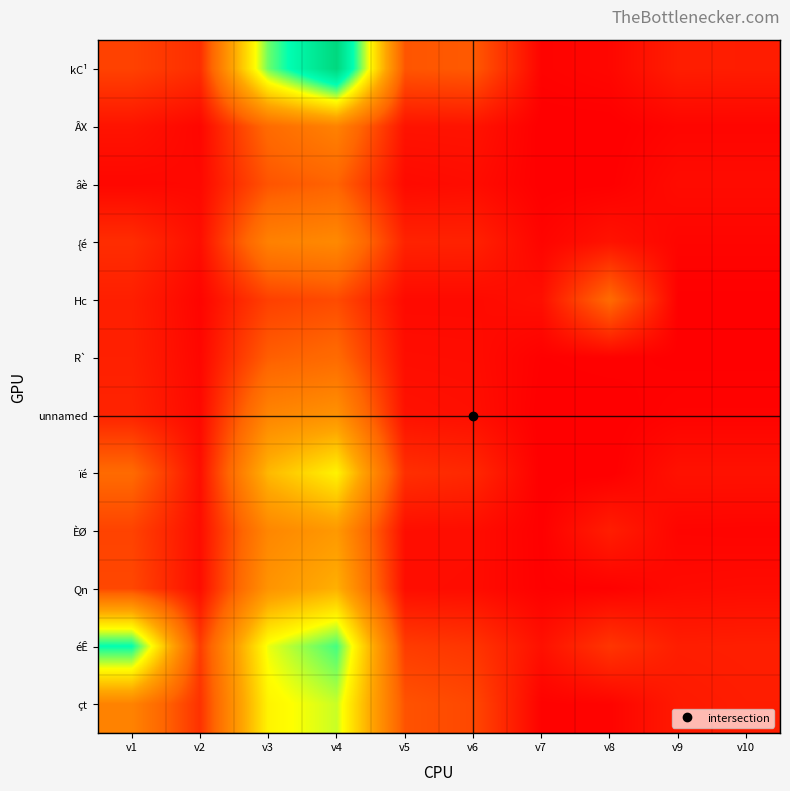

Reading right to left, extract all data points from this chart.

kC¹: v10=48	v9=49	v8=13	v7=7	v6=146	v5=139	v4=822	v3=588	v2=75	v1=107
ÂX: v10=10	v9=10	v8=0	v7=0	v6=33	v5=32	v4=237	v3=178	v2=12	v1=33
âè: v10=20	v9=20	v8=2	v7=1	v6=22	v5=18	v4=161	v3=137	v2=15	v1=13
{é: v10=10	v9=10	v8=32	v7=9	v6=56	v5=57	v4=256	v3=235	v2=24	v1=74
Hc: v10=2	v9=2	v8=176	v7=26	v6=18	v5=18	v4=122	v3=104	v2=9	v1=51
R`: v10=2	v9=2	v8=5	v7=3	v6=22	v5=23	v4=177	v3=153	v2=12	v1=53
unnamed: v10=7	v9=7	v8=0	v7=0	v6=26	v5=30	v4=278	v3=245	v2=16	v1=58
ïé: v10=30	v9=30	v8=0	v7=0	v6=66	v5=77	v4=471	v3=365	v2=25	v1=176
ÈØ: v10=8	v9=9	v8=49	v7=2	v6=23	v5=24	v4=296	v3=249	v2=23	v1=109
Qn: v10=20	v9=18	v8=4	v7=3	v6=22	v5=23	v4=349	v3=284	v2=23	v1=116
éÊ: v10=51	v9=49	v8=87	v7=28	v6=87	v5=98	v4=613	v3=506	v2=99	v1=657
çt: v10=48	v9=43	v8=8	v7=5	v6=117	v5=134	v4=528	v3=474	v2=81	v1=239